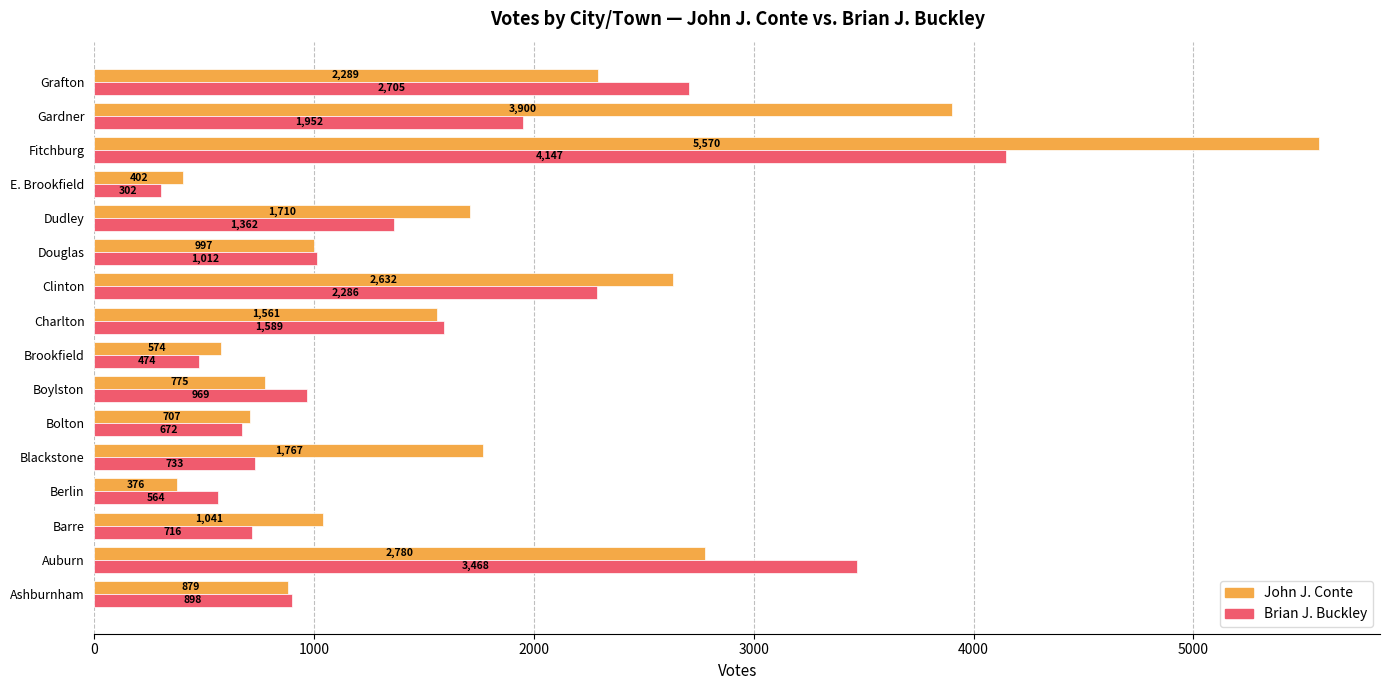

Is it true that Brian J. Buckley equals 2286 at Clinton?

True